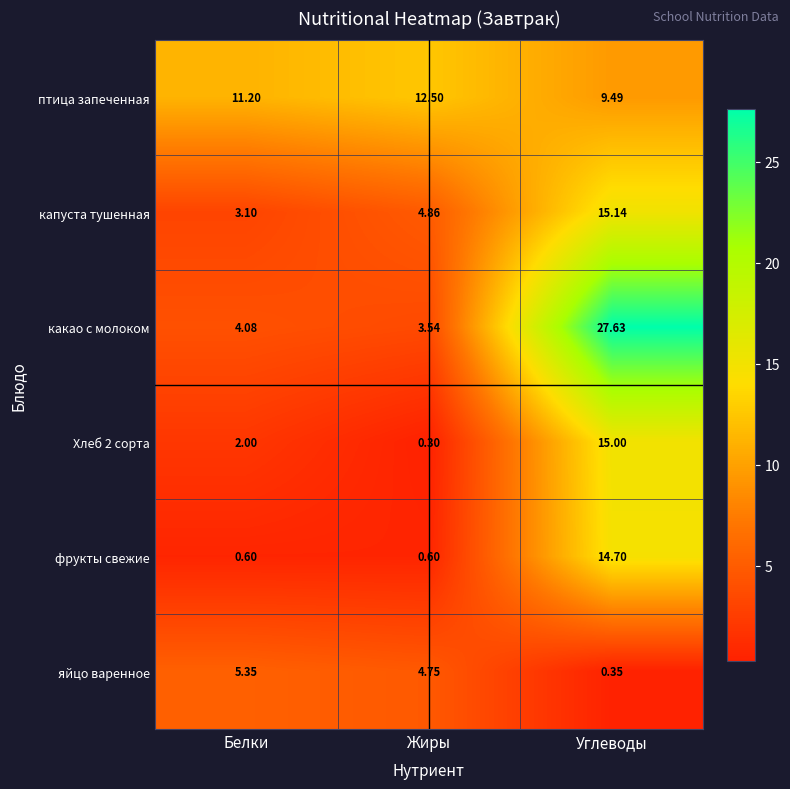

At which category does the chart reach its peak across all series?

Углеводы